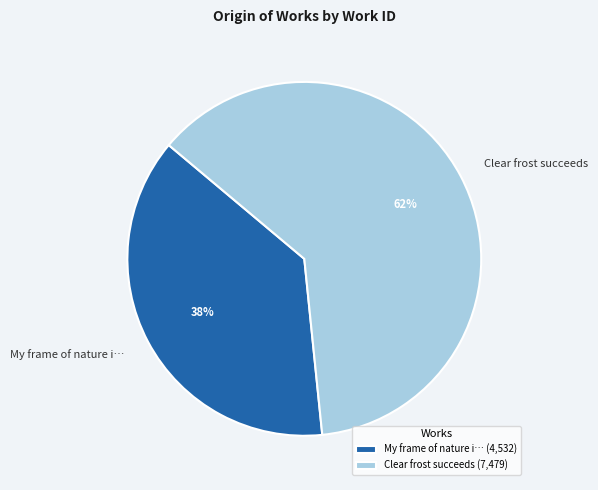

Which has a higher value, My frame of nature i… or Clear frost succeeds?

Clear frost succeeds